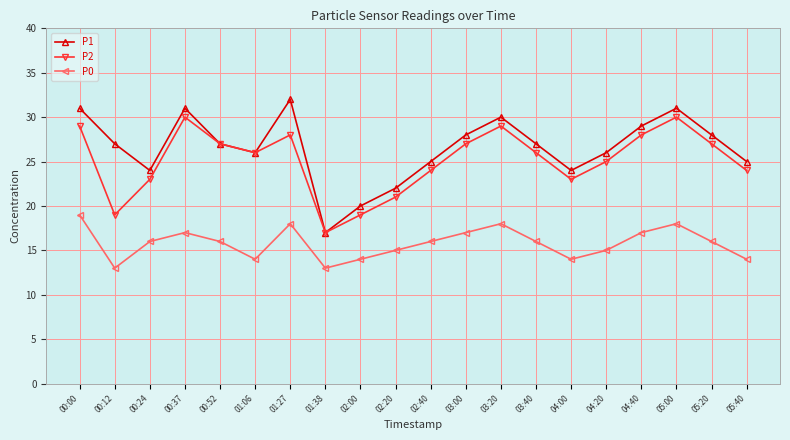

What position from the right is 04:40?

4